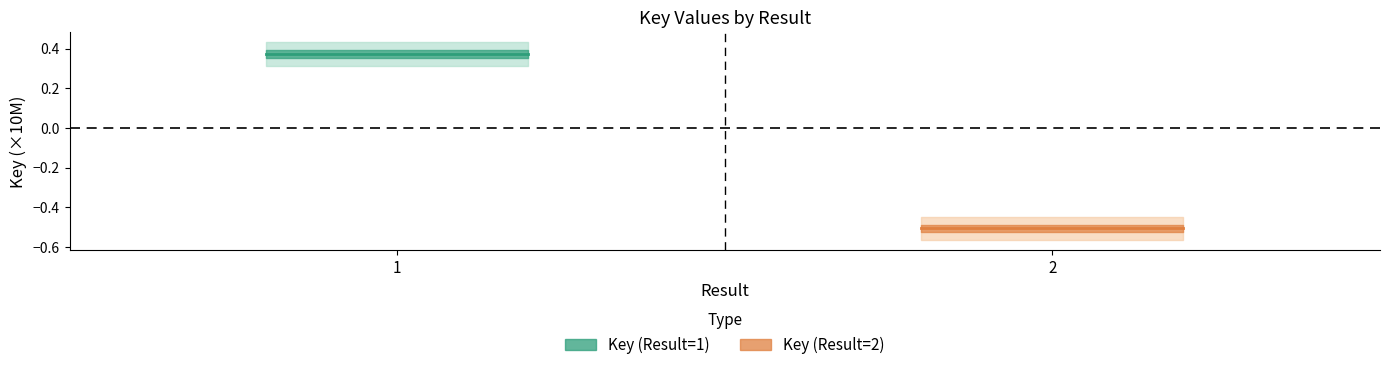

What is the lowest value of the Key (Result=2) series?

-0.5